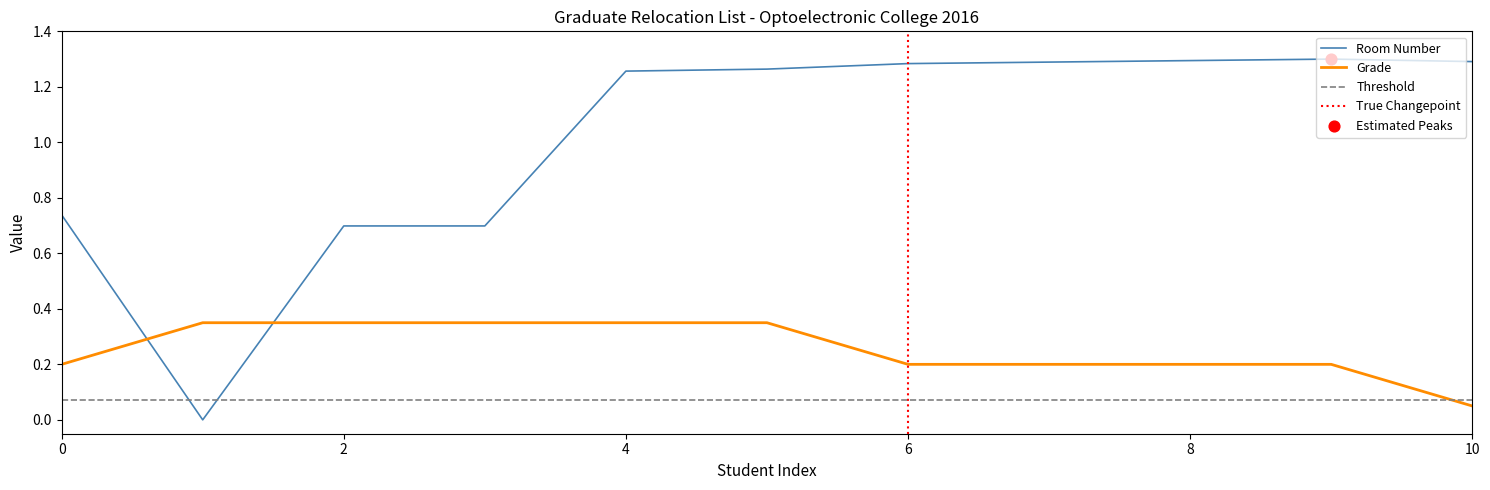

True or false: Grade has a value of 0.0 at 8.

False